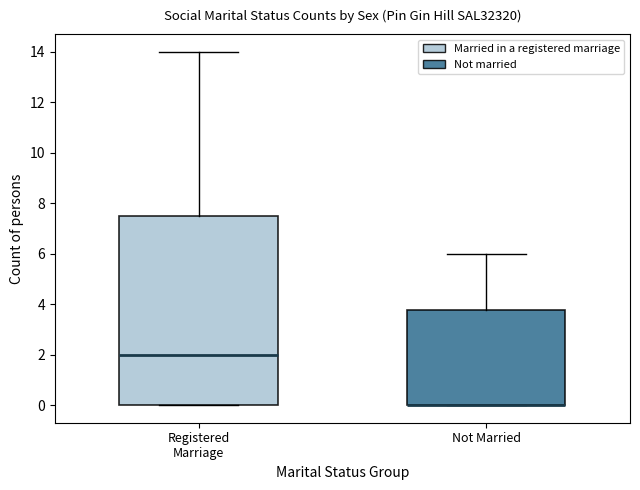

Comparing the boxes themselves (not the whiskers), which one is the tallest?

Registered Marriage